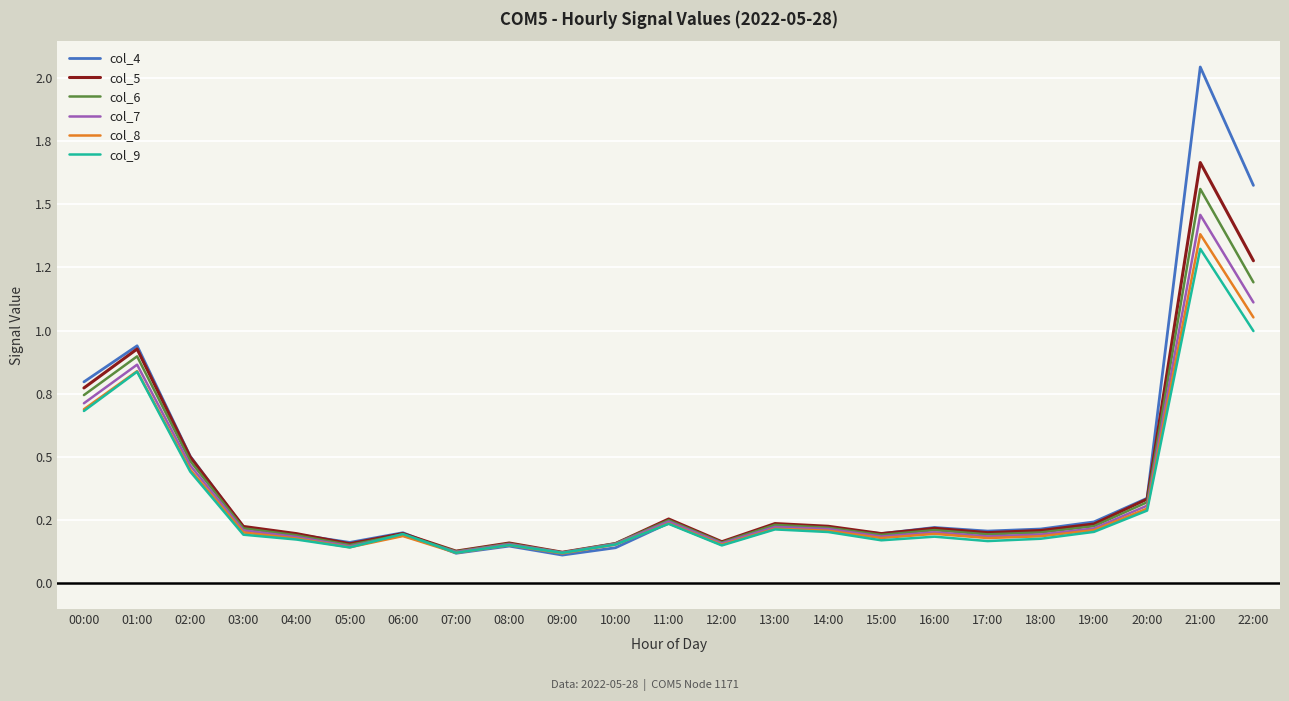

Rank the categories by col_4 value from highest to lowest.

21:00, 22:00, 01:00, 00:00, 02:00, 20:00, 19:00, 11:00, 13:00, 03:00, 16:00, 14:00, 18:00, 17:00, 06:00, 15:00, 04:00, 05:00, 12:00, 08:00, 10:00, 07:00, 09:00